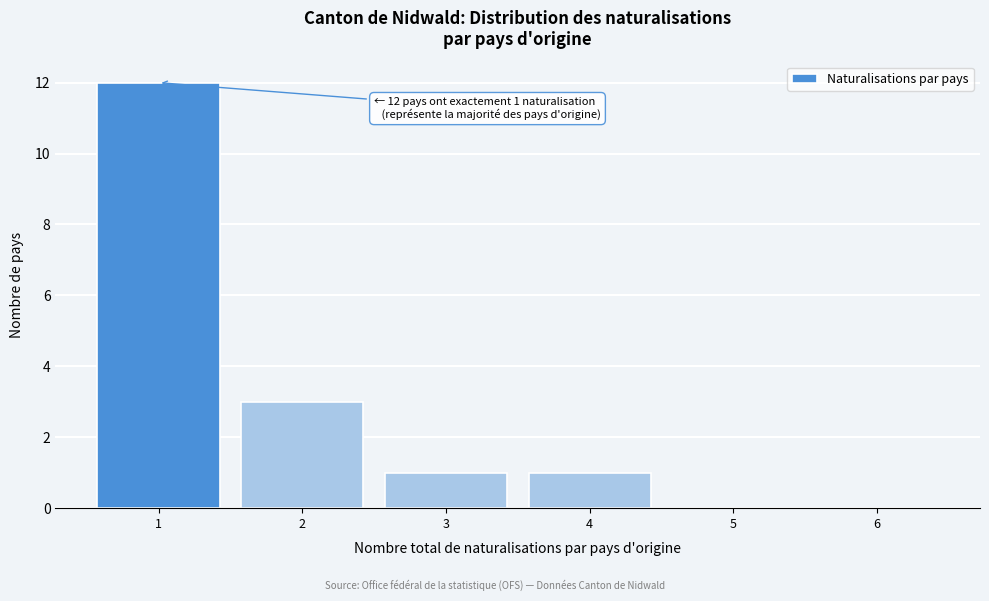

Which range on the x-axis has the tallest bar?

0.5 to 1.5